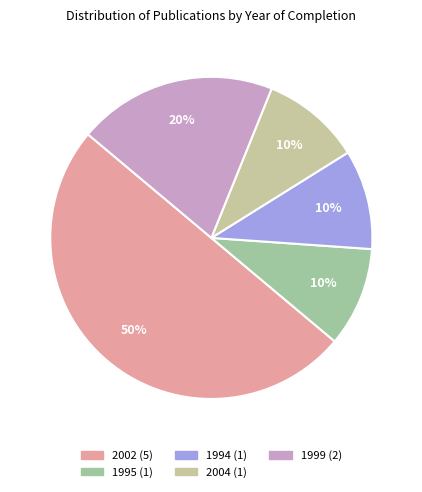

Count the number of slices in the pie.

5